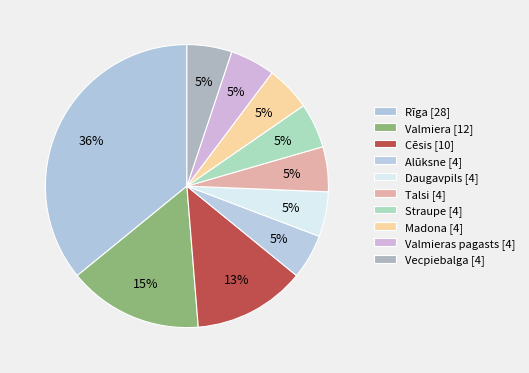

How many segments does this pie chart have?

10